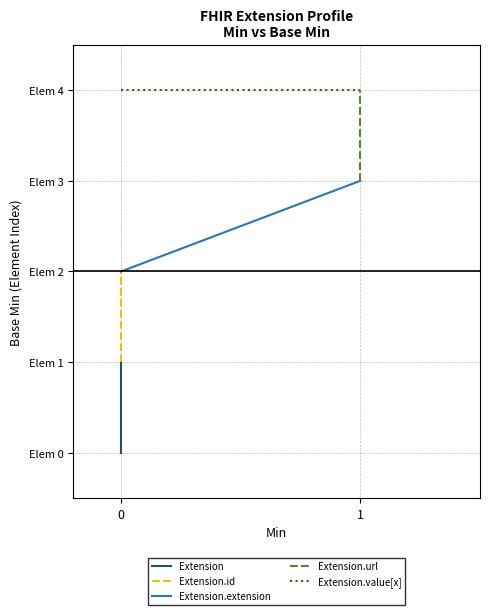

Between 1 and 0, which is larger?

1